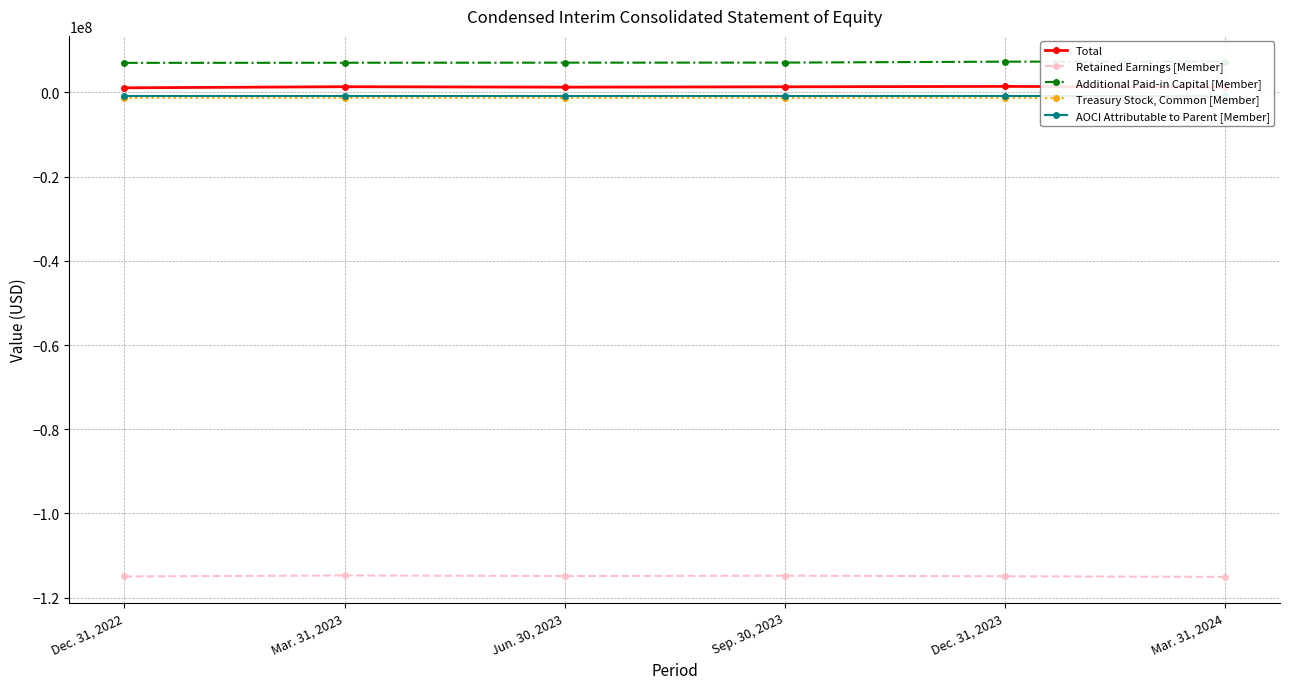

List the series in order of their peak value, lowest first.

Retained Earnings [Member], Treasury Stock, Common [Member], AOCI Attributable to Parent [Member], Total, Additional Paid-in Capital [Member]